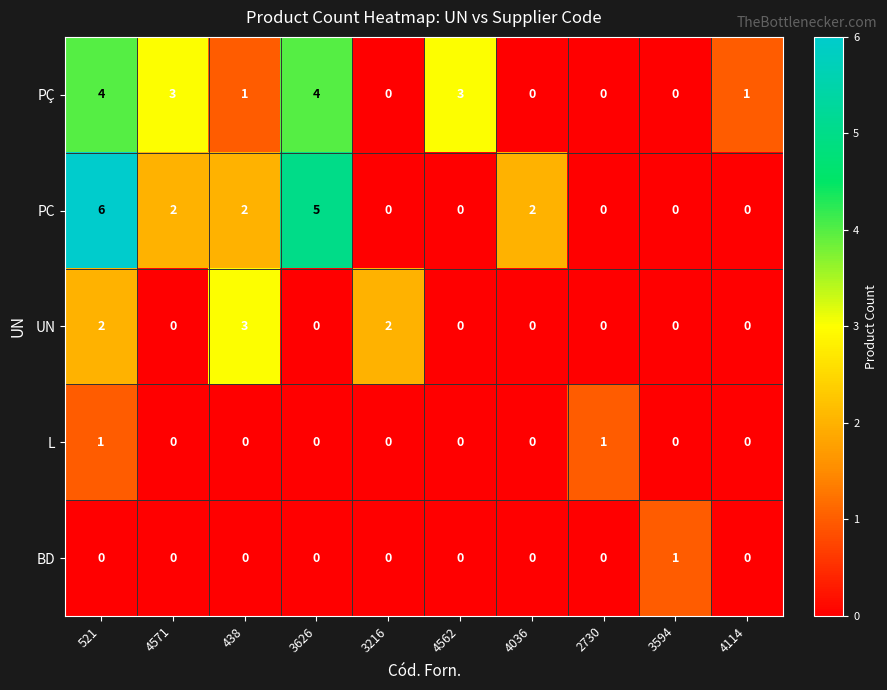

How many data points does each series have?

10